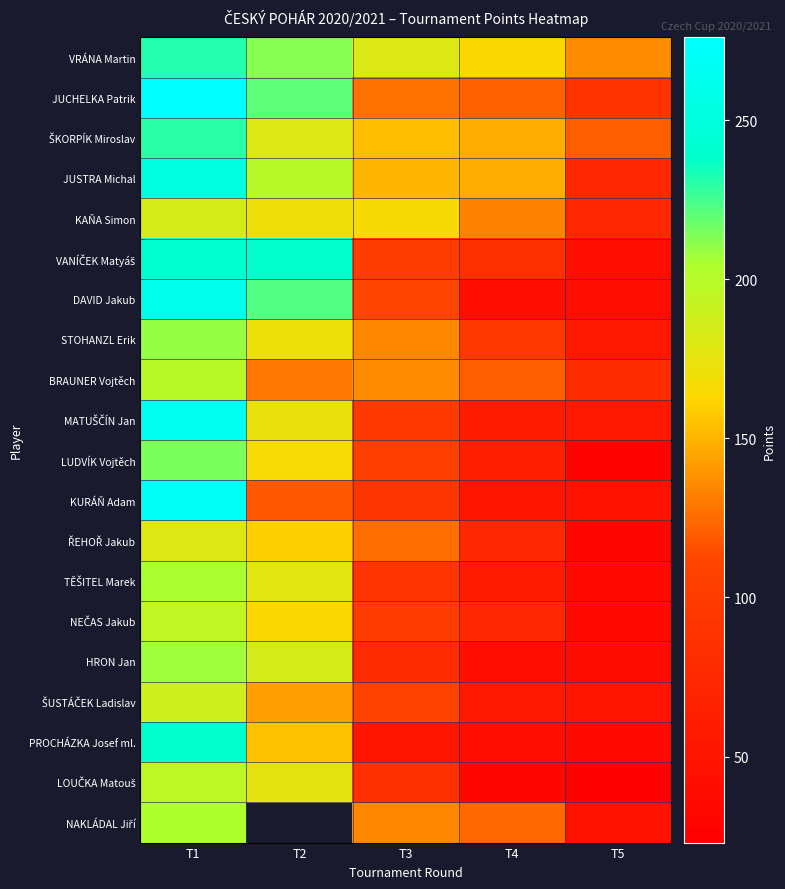

Which series has the widest spread of values?

KURÁŇ Adam